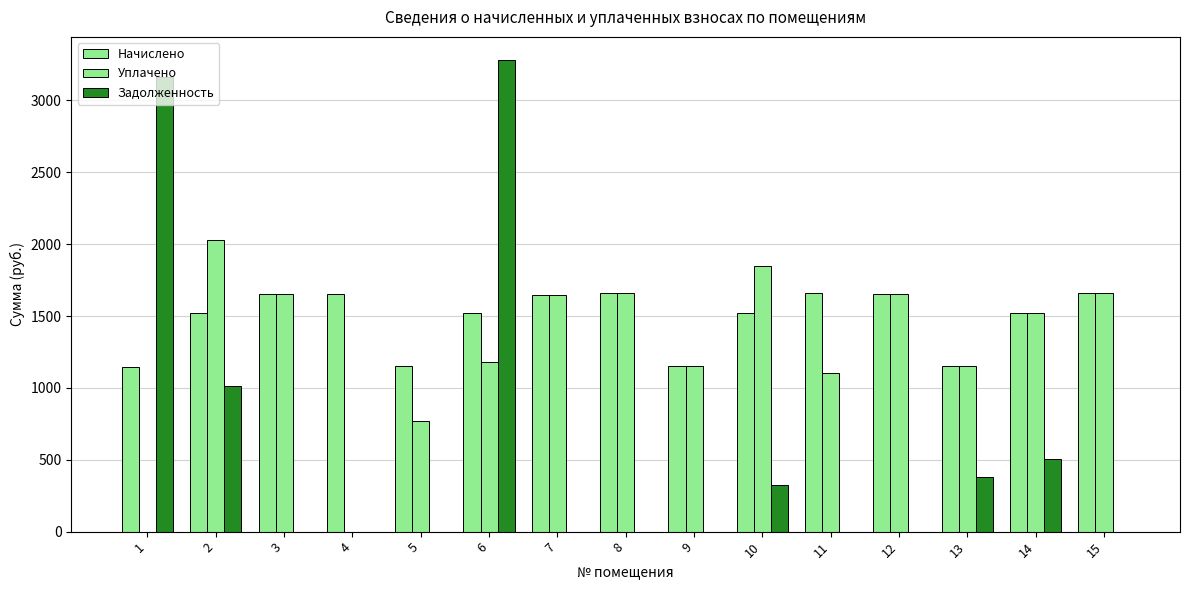

Which series has the largest total across all categories?

Начислено